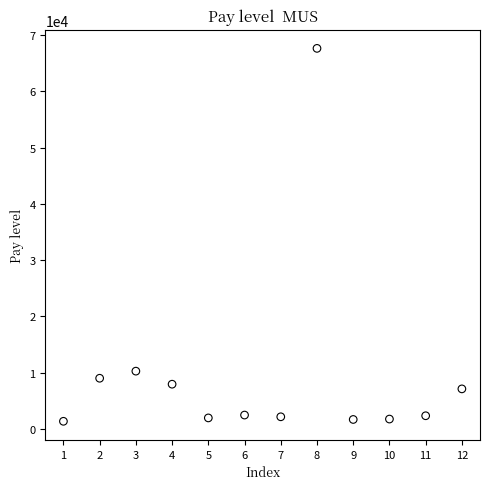

What is the range of X values (max minus min)?

11.0